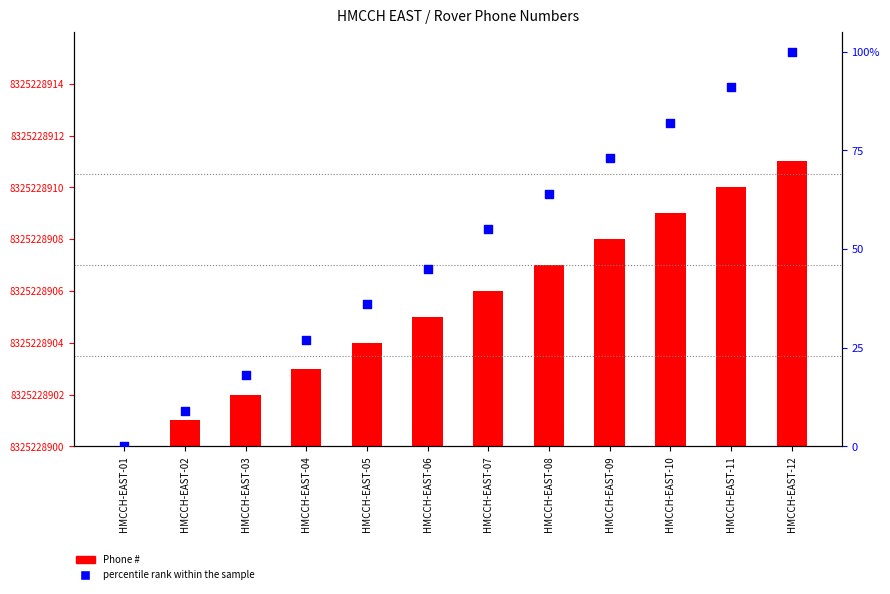

What is the total value across all series at HMCCH-EAST-09?

81